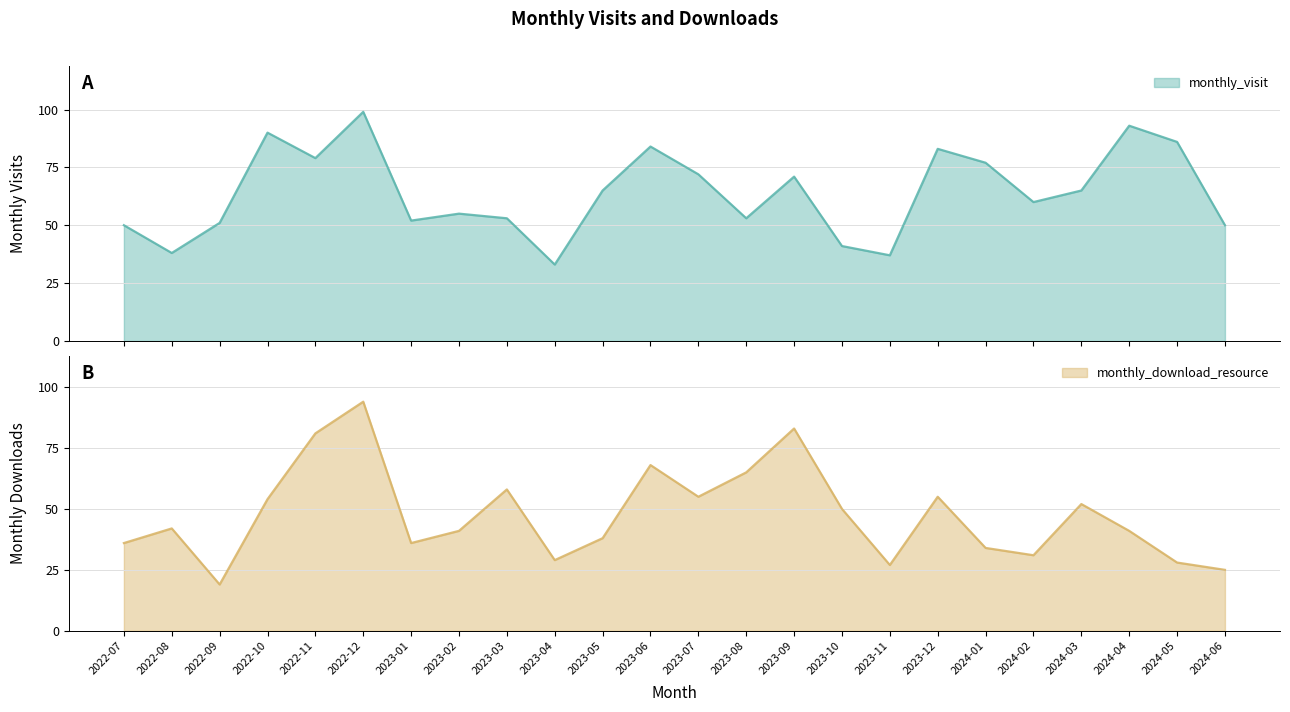

Count the number of data series in this chart.

2